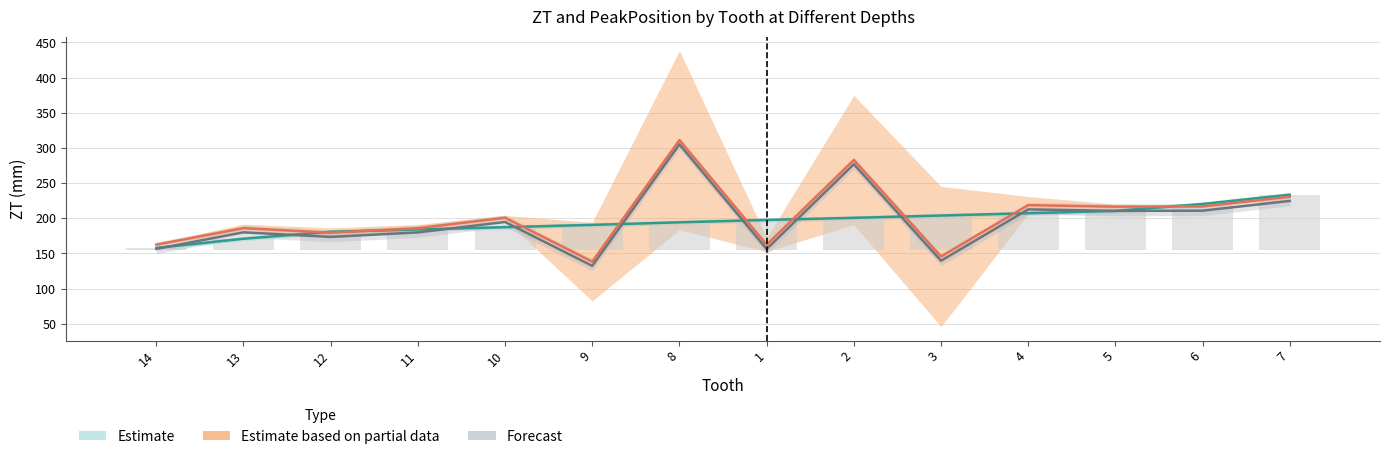

Which category has the highest value in the Forecast series?

8